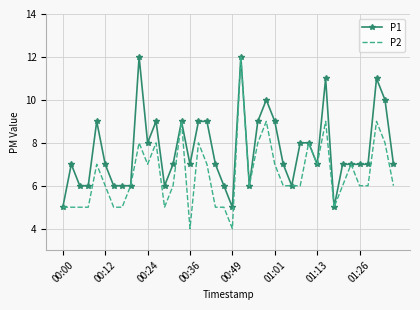

What is the difference between the maximum and minimum values in the P2 series?

8